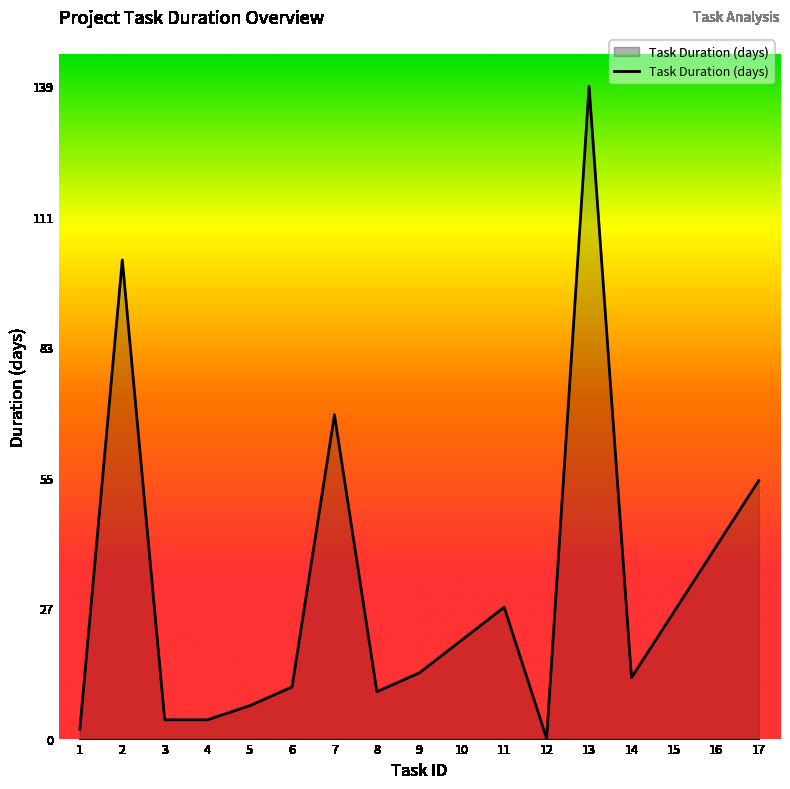

Where is the data nearest to the value 69?

7